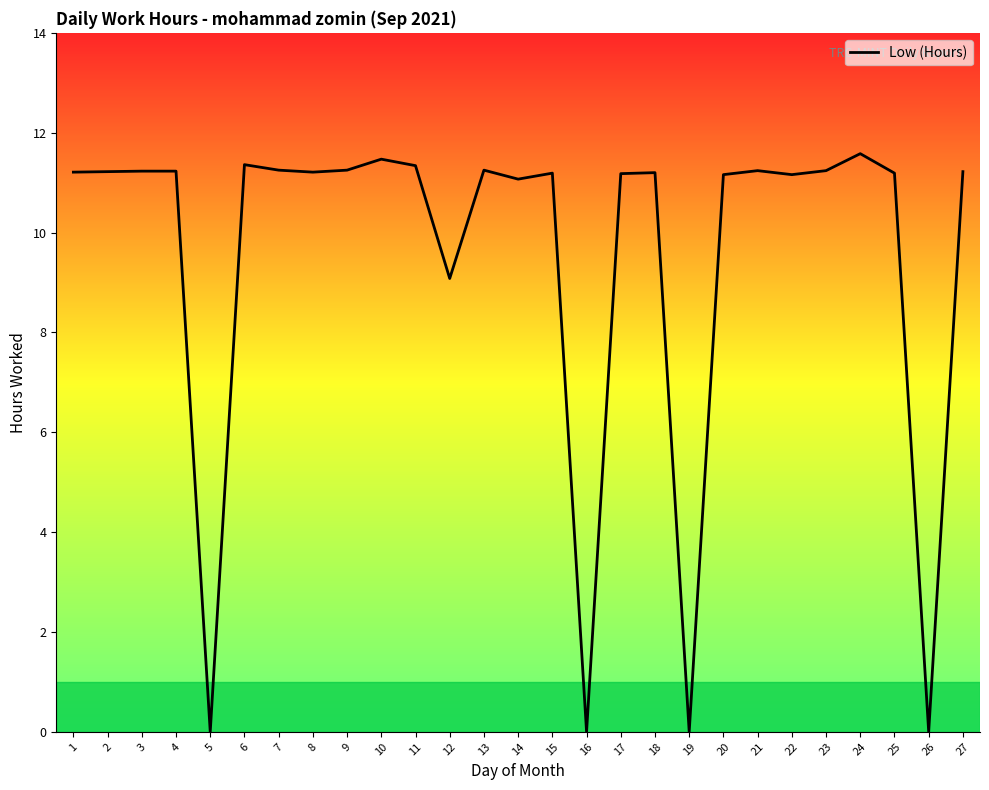

The chart shows a value of 18.0 at 3. True or false?

False